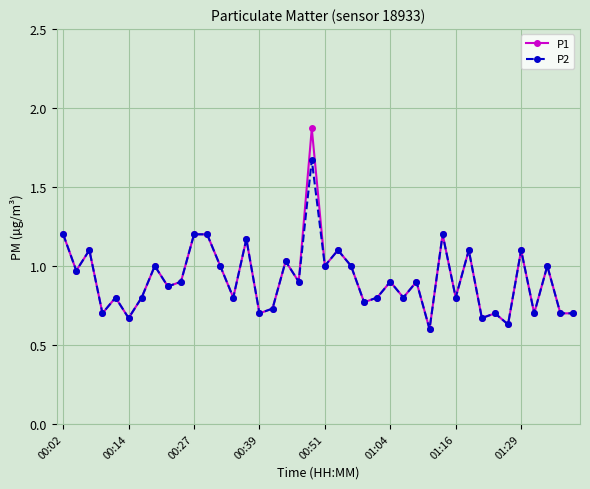

Which series has the widest spread of values?

P1